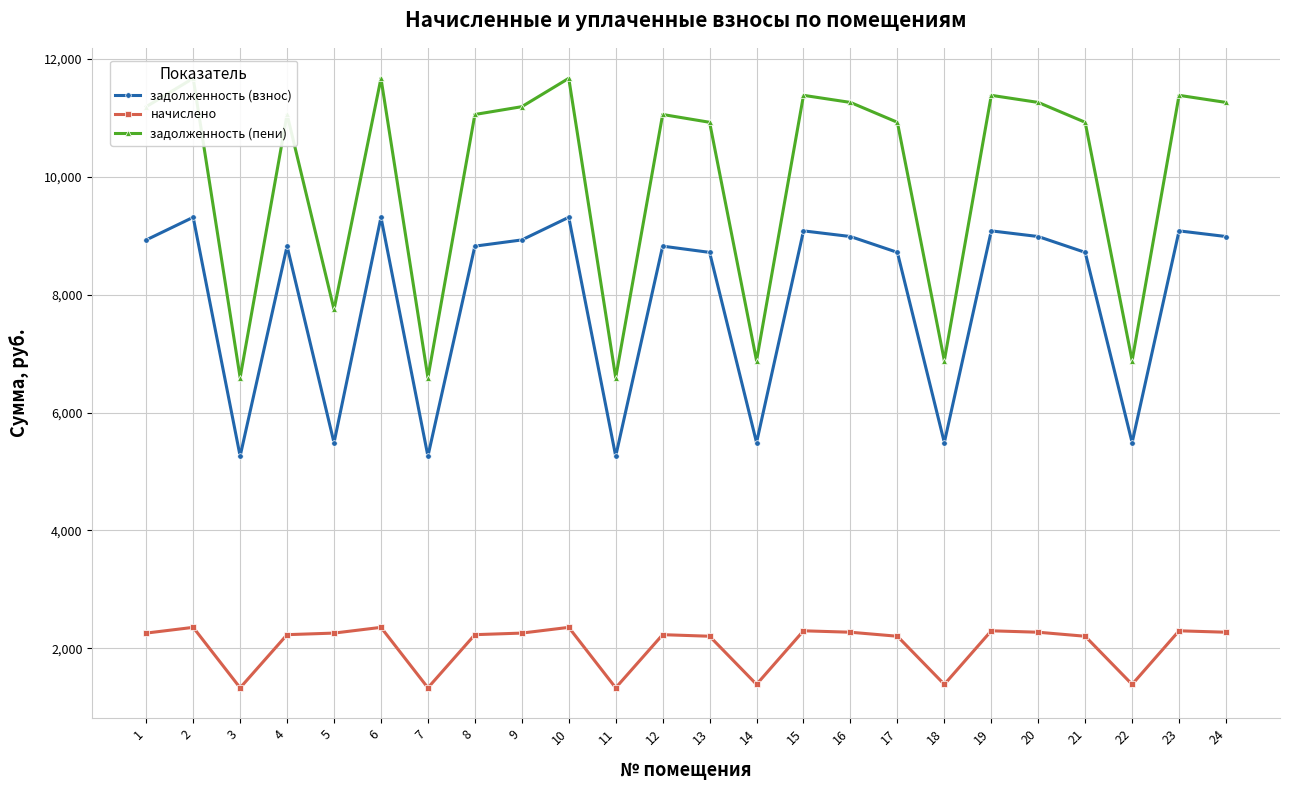

Rank the categories by начислено value from highest to lowest.

2, 6, 10, 15, 19, 23, 16, 20, 24, 1, 5, 9, 4, 8, 12, 13, 17, 21, 14, 18, 22, 3, 7, 11